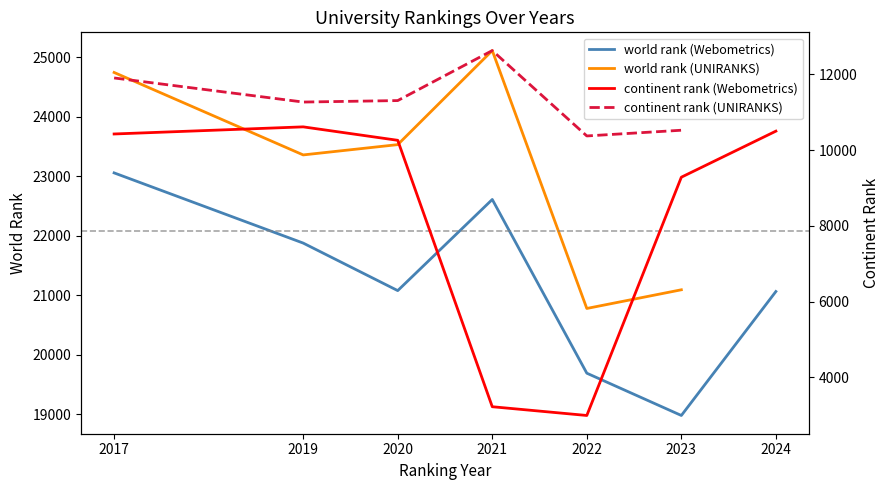

What is the value of the continent rank (Webometrics) point at the 6th from the left?

9285